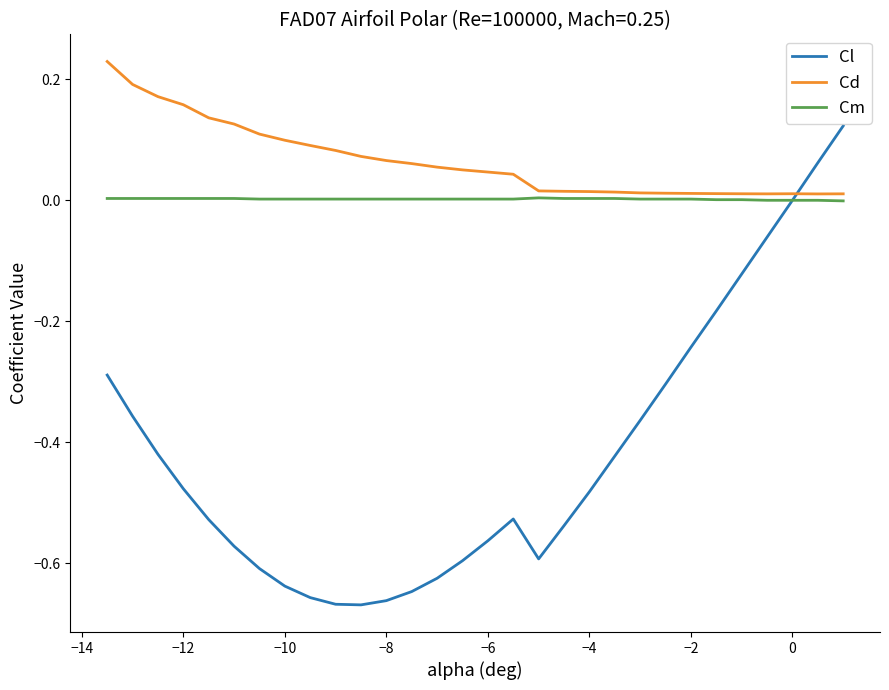

How many times do Cl and Cd cross each other?

1